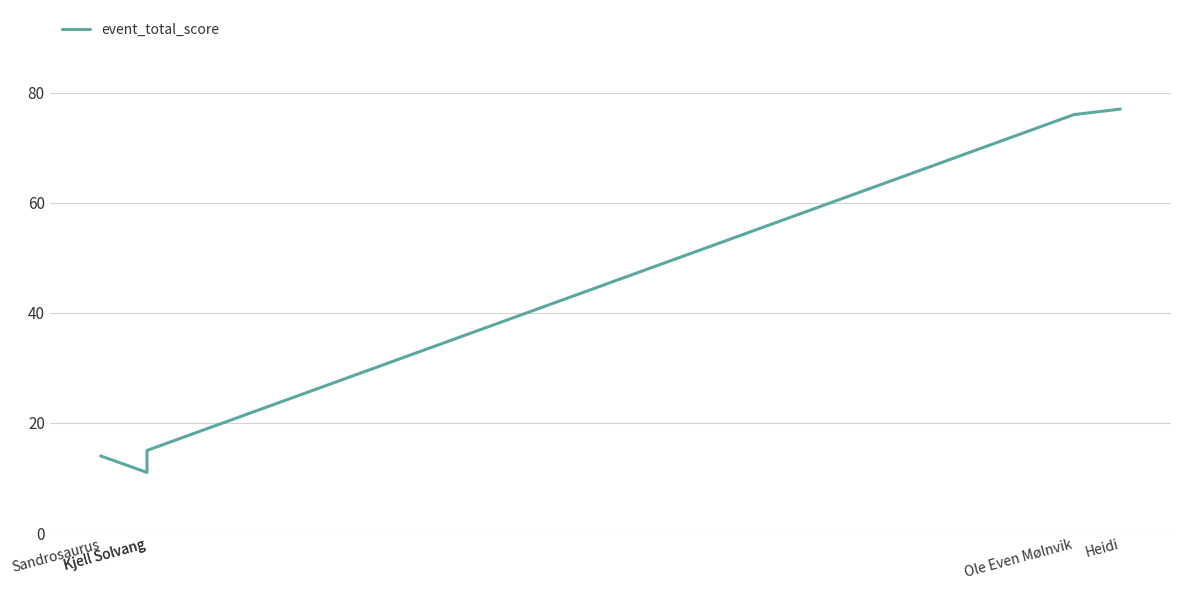

What is the maximum value shown in the chart?

77